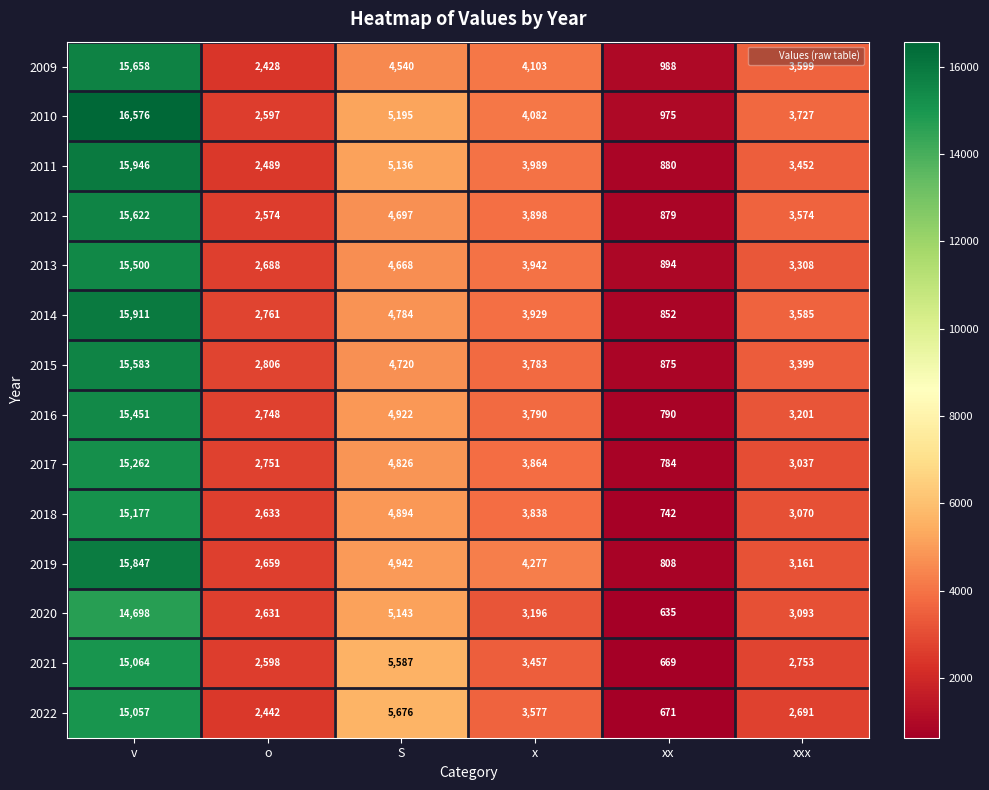

At o, list the series in order from smallest to largest.

2009, 2022, 2011, 2012, 2010, 2021, 2020, 2018, 2019, 2013, 2016, 2017, 2014, 2015